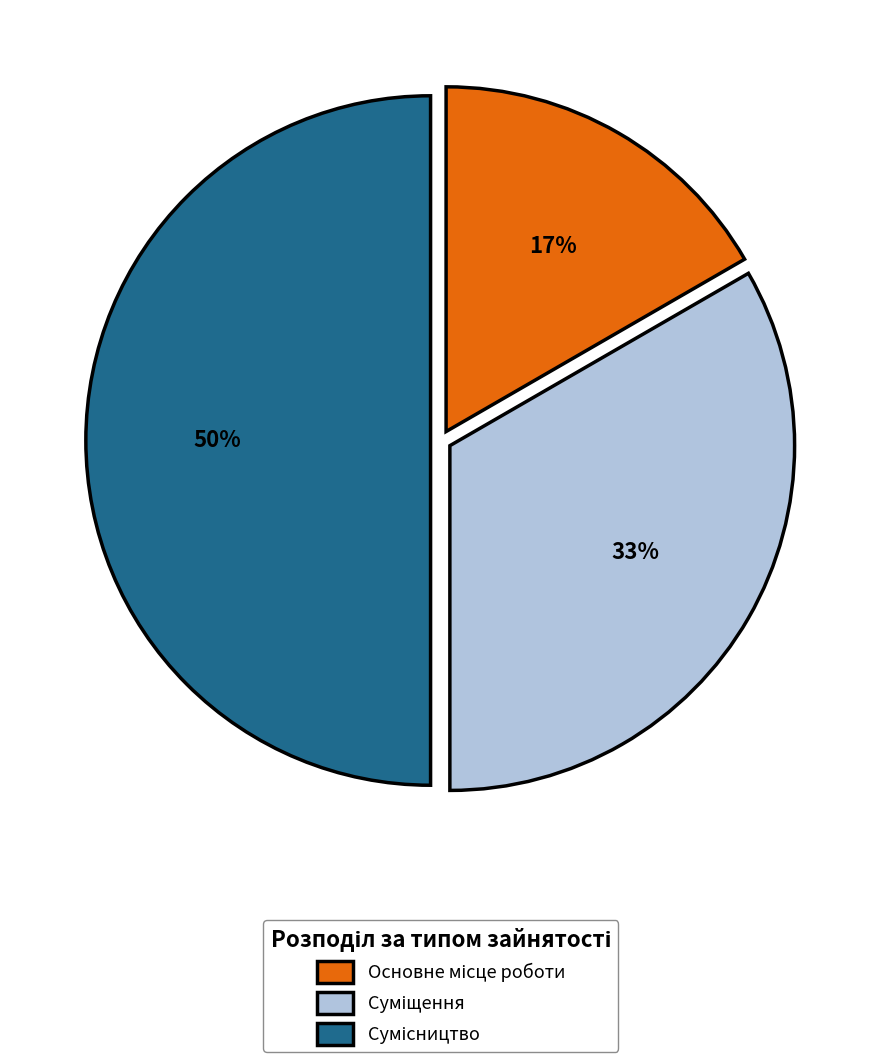

To the nearest percent, what is the difference between the largest and smallest slice percentages?

33%